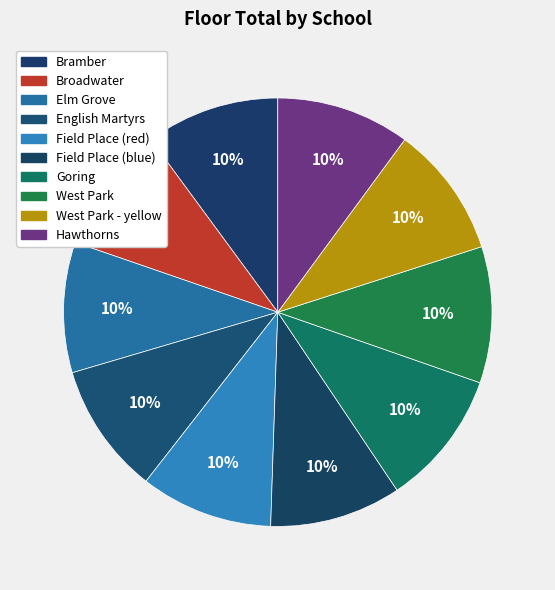

Rank the categories by value from highest to lowest.

West Park, Goring, Bramber, Hawthorns, Field Place (red), West Park - yellow, Field Place (blue), English Martyrs, Elm Grove, Broadwater